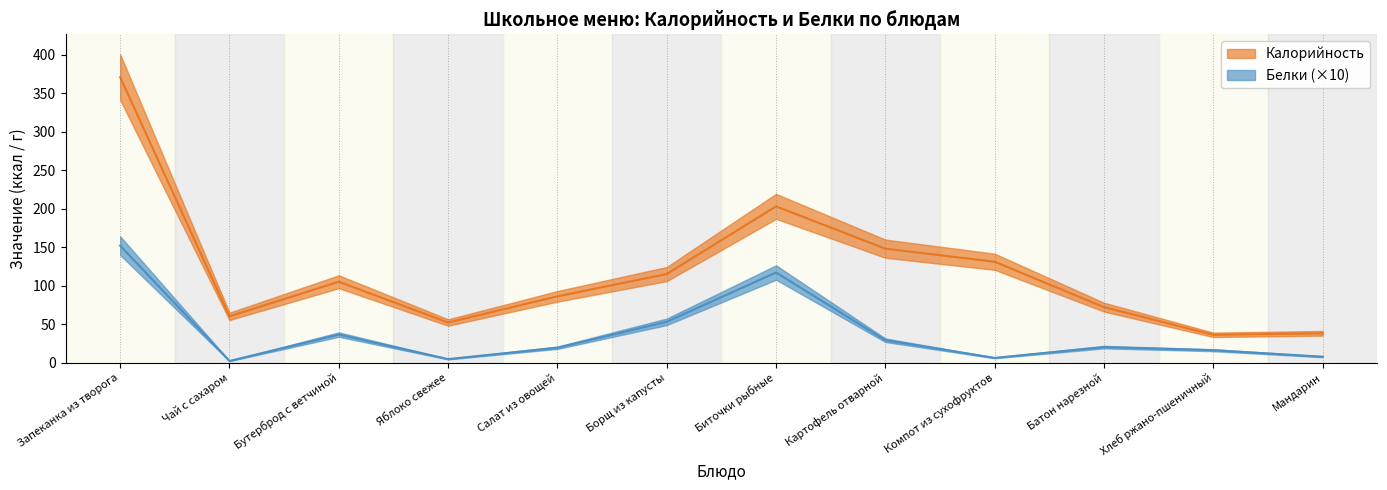

True or false: Калорийность and Белки cross at least once.

False